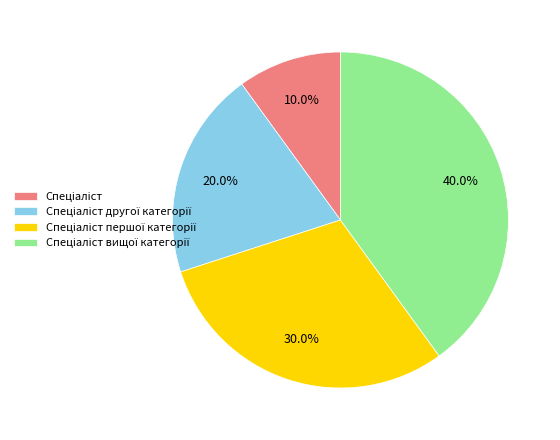

Does any single category account for the majority?

No